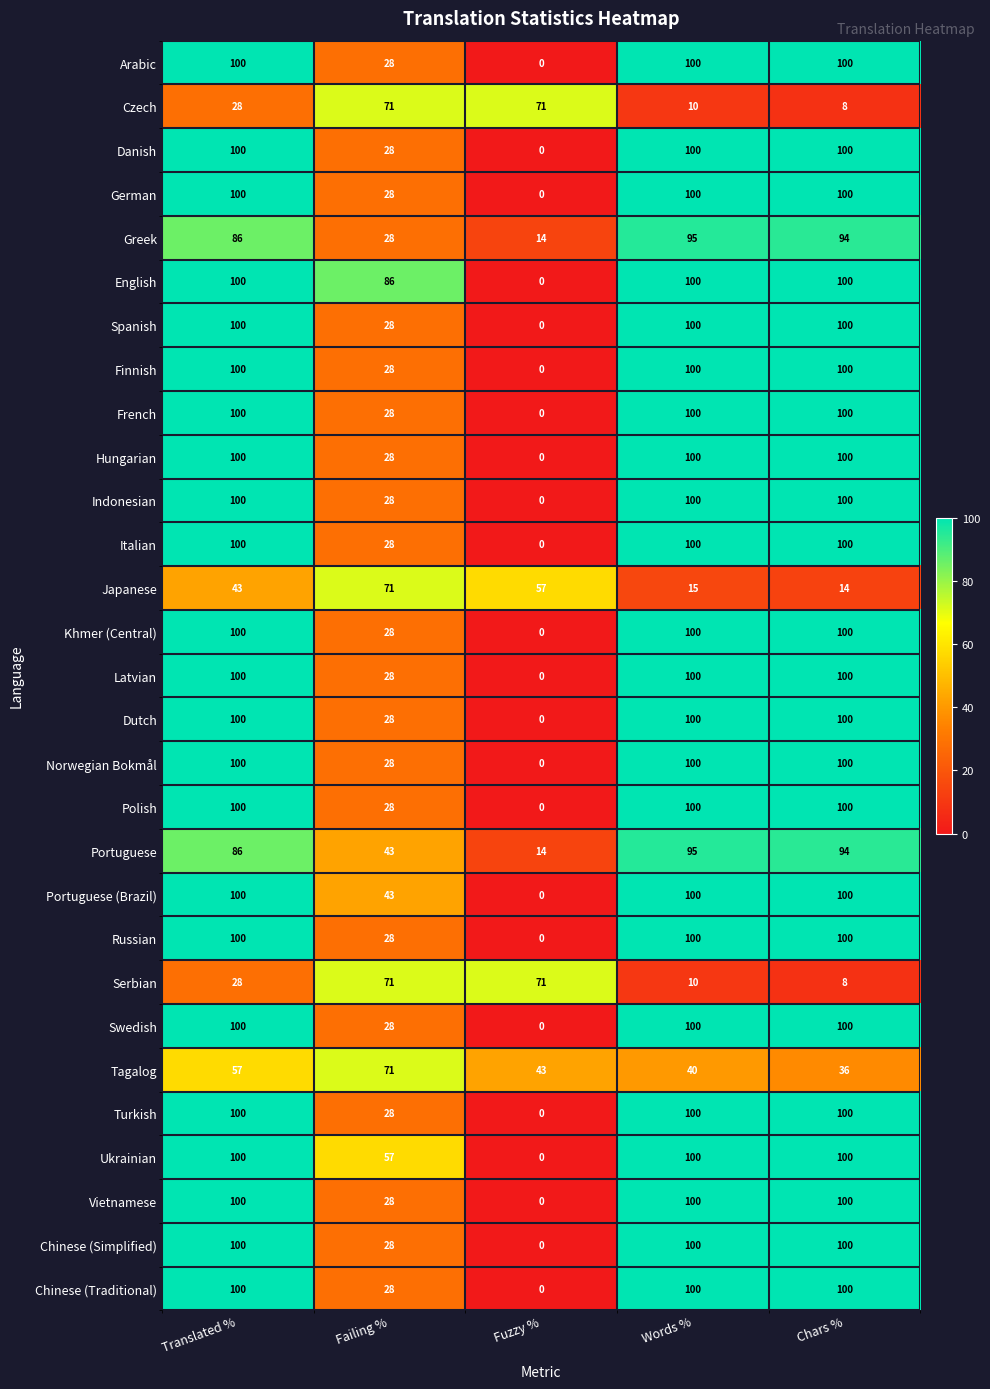

Count the number of categories in the chart.

5